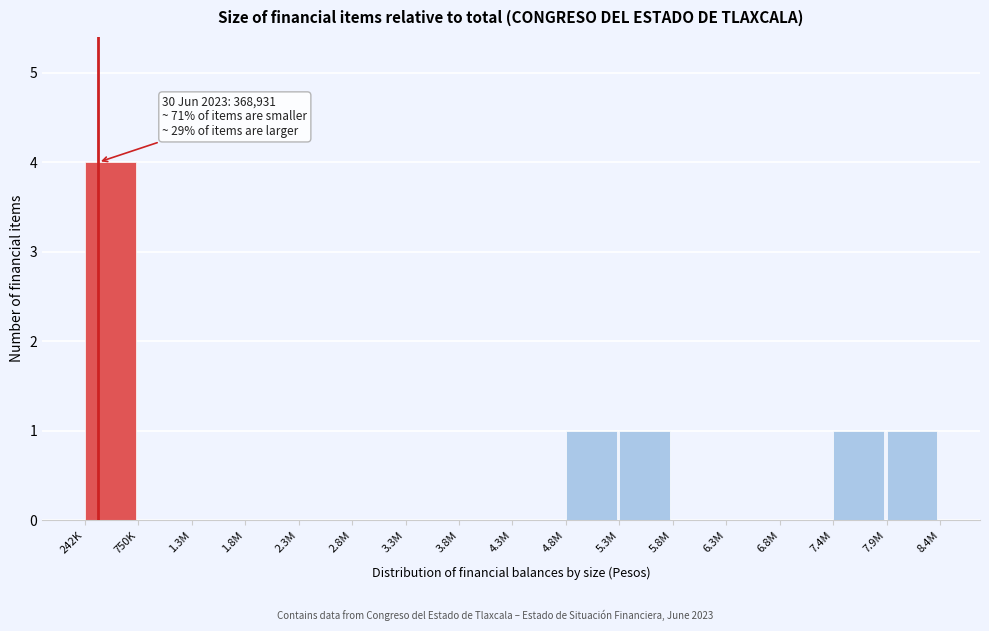

Reading right to left, what are all the values shown in this chart?

7.9M=1	7.4M=1	6.8M=0	6.3M=0	5.8M=0	5.3M=1	4.8M=1	4.3M=0	3.8M=0	3.3M=0	2.8M=0	2.3M=0	1.8M=0	1.3M=0	750K=0	242K=4